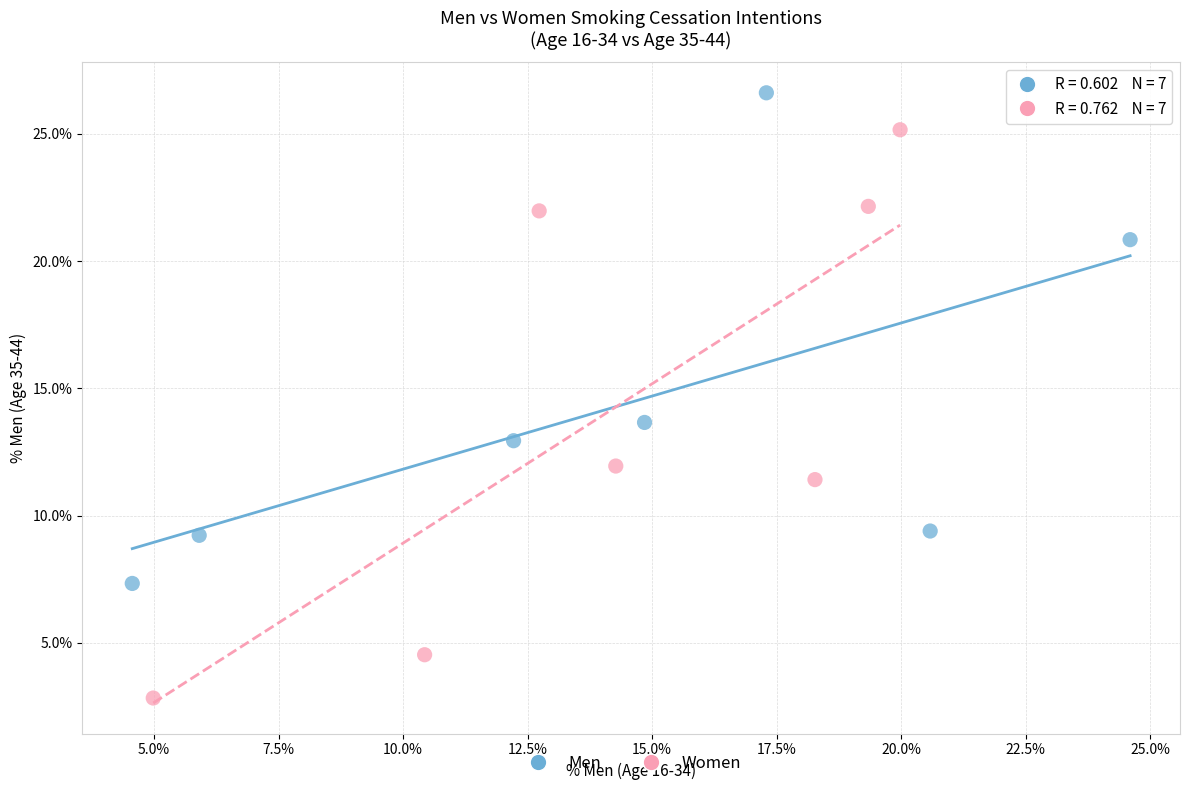

Which series reaches the minimum Y coordinate?

Women